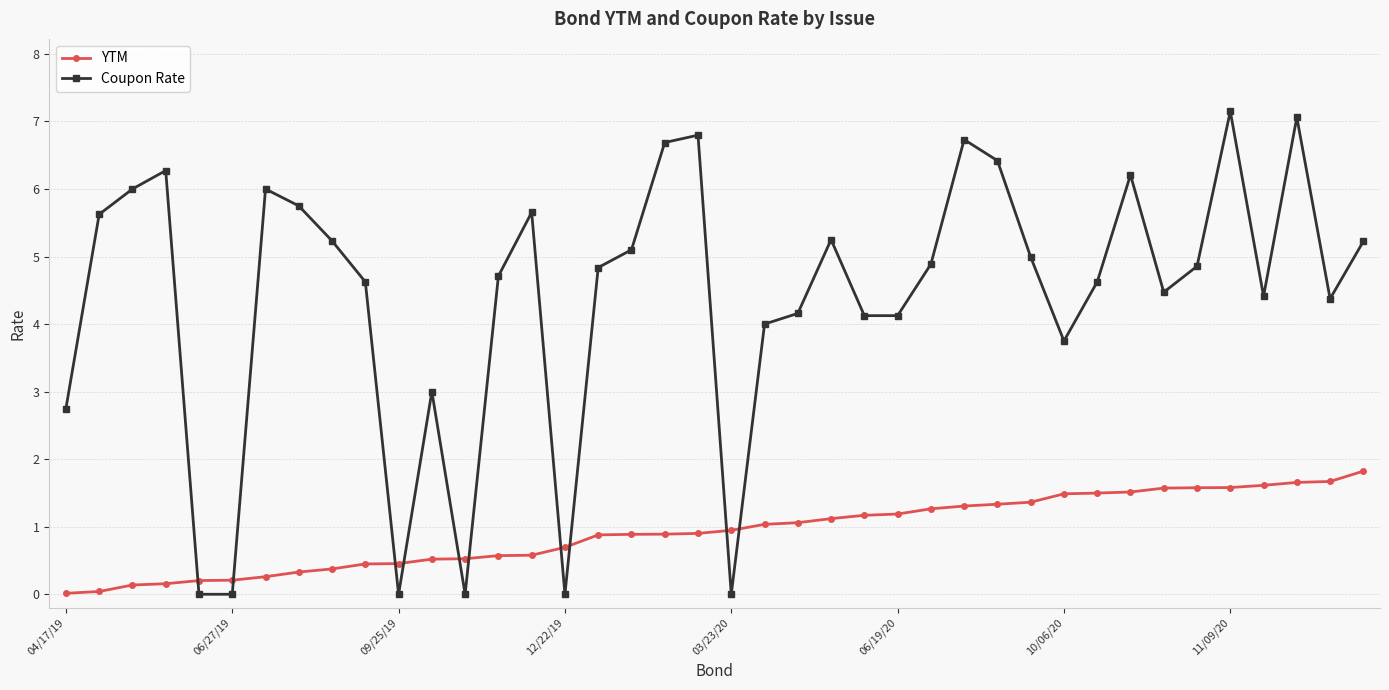

How many lines are shown in the chart?

2